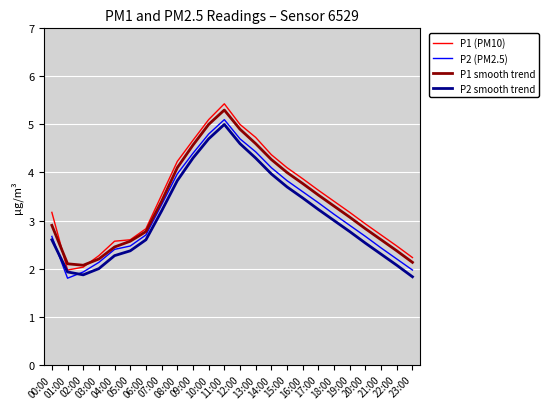

Which series has the largest range (max minus min)?

P1 (PM10)